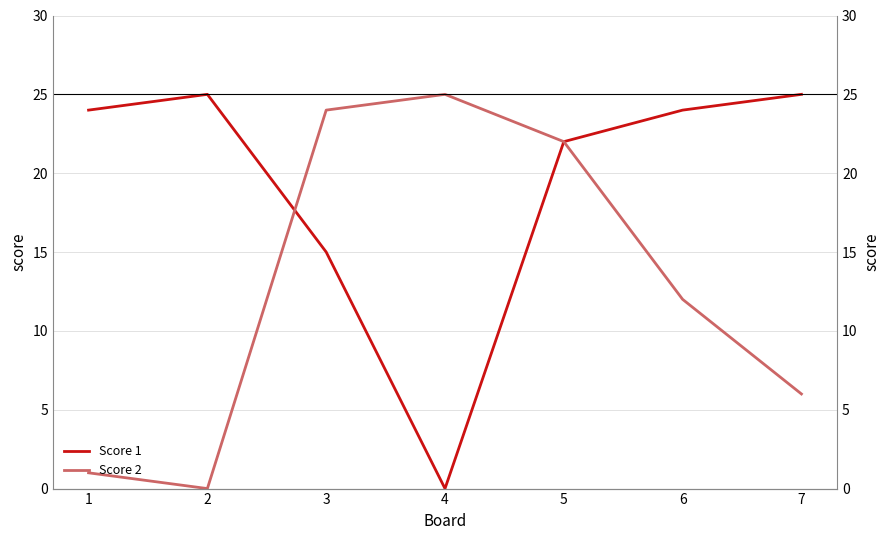

Which series changed the most between 3 and 7?

Score 2